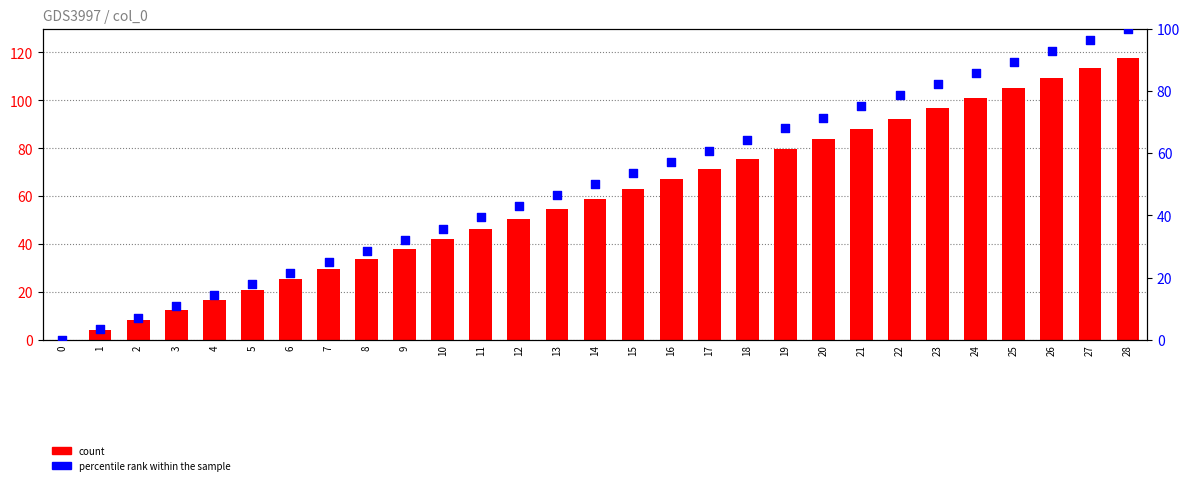

Which series contains the lowest Y value?

count